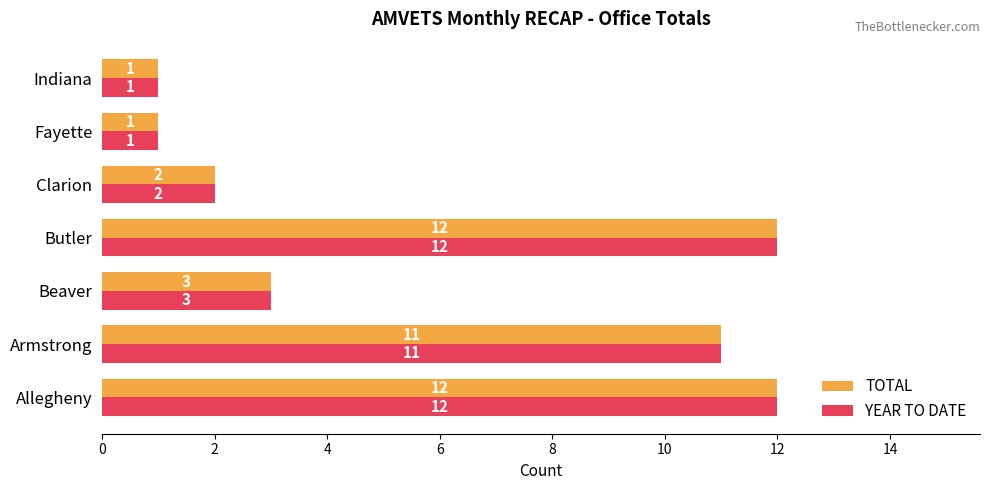

What is the difference between the maximum and second lowest values in the YEAR TO DATE series?

11